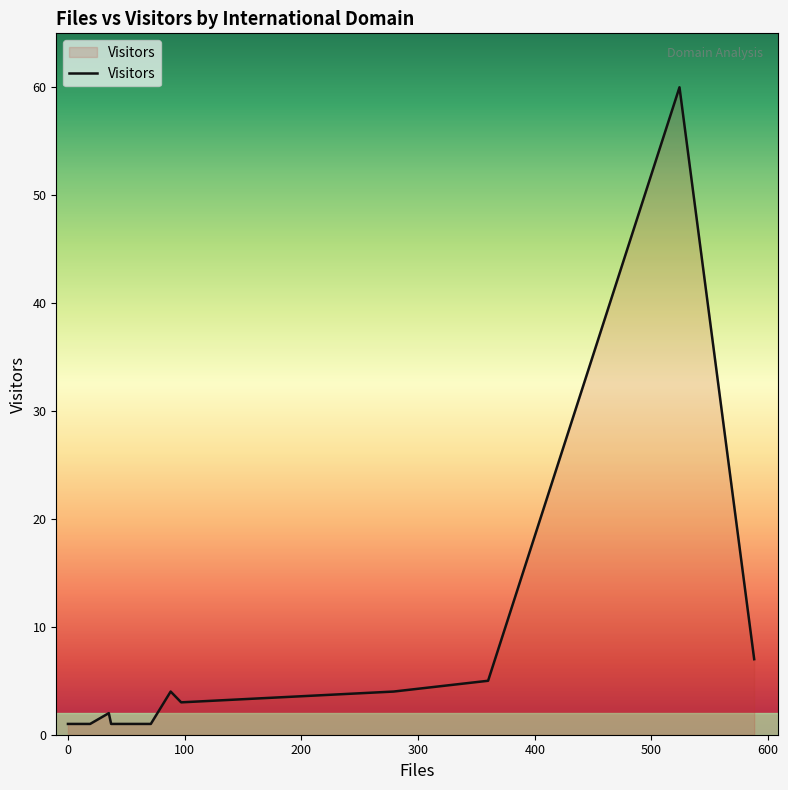

How many lines are shown in the chart?

1